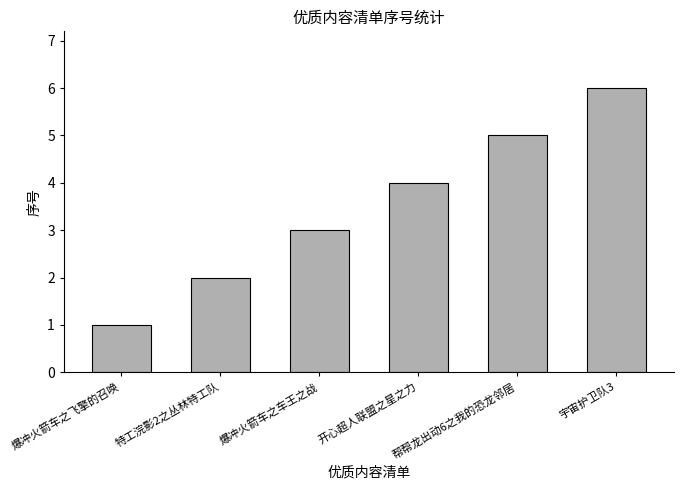

Is it true that the value at 爆冲火箭车之车王之战 is 3?

True